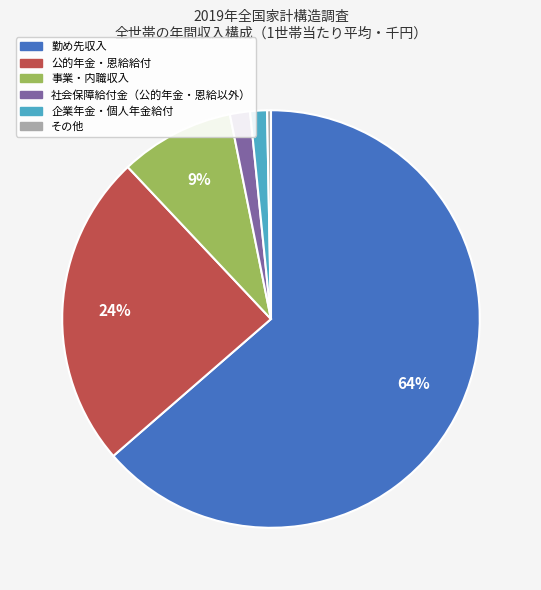

Is there any slice that represents more than half of the pie?

Yes